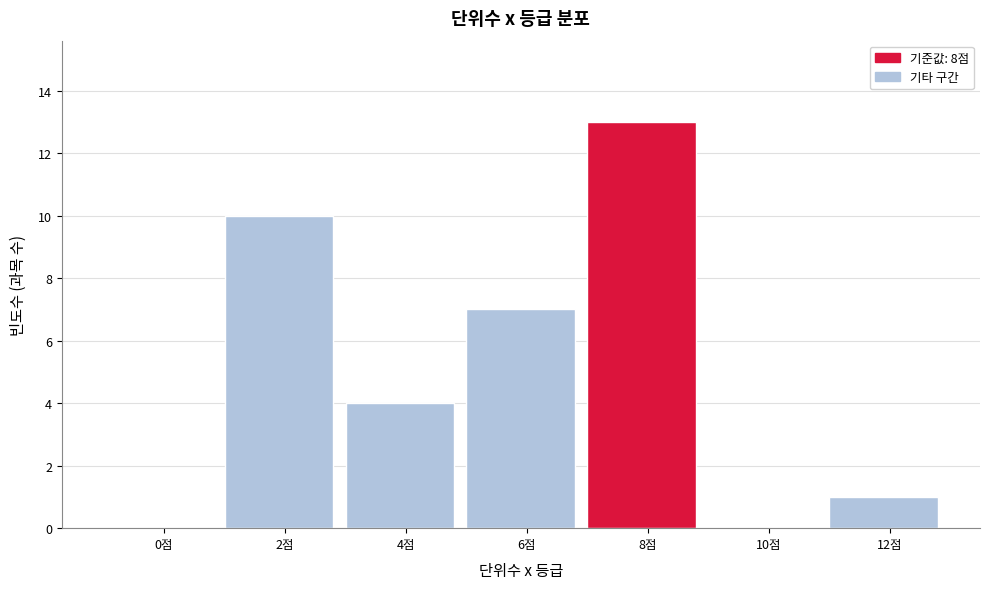

Reading left to right, transcribe all the data shown in this chart.

0점=0	2점=10	4점=4	6점=7	8점=13	10점=0	12점=1